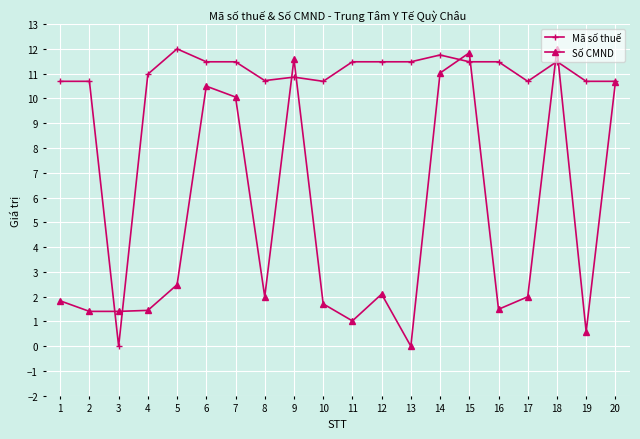

How many distinct data groups are displayed?

2